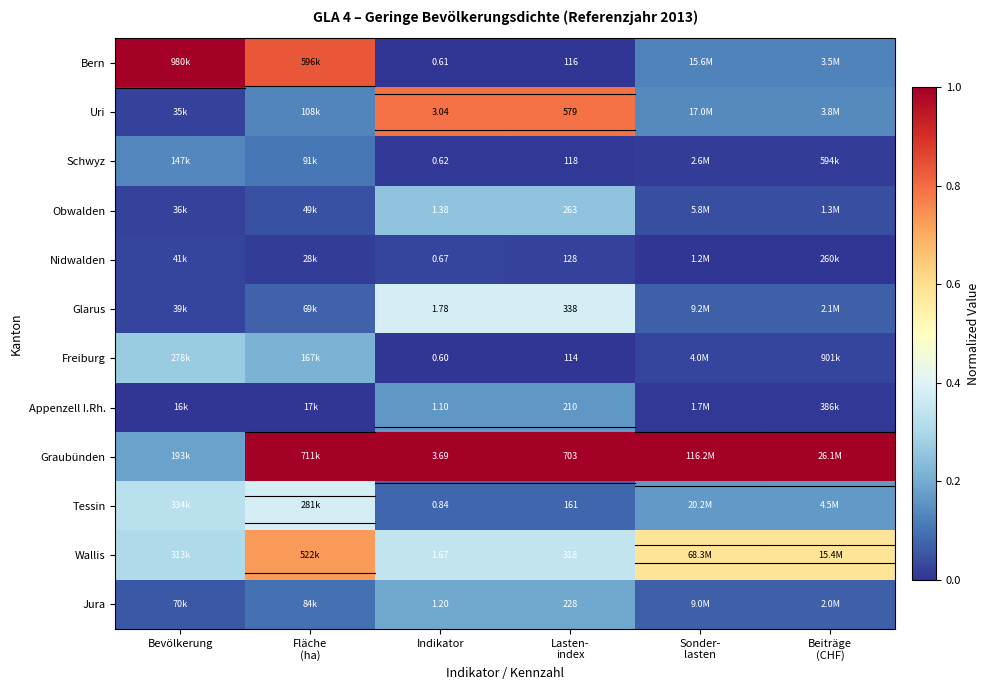

True or false: Nidwalden has a value of 0.0 at Lasten- index.

False